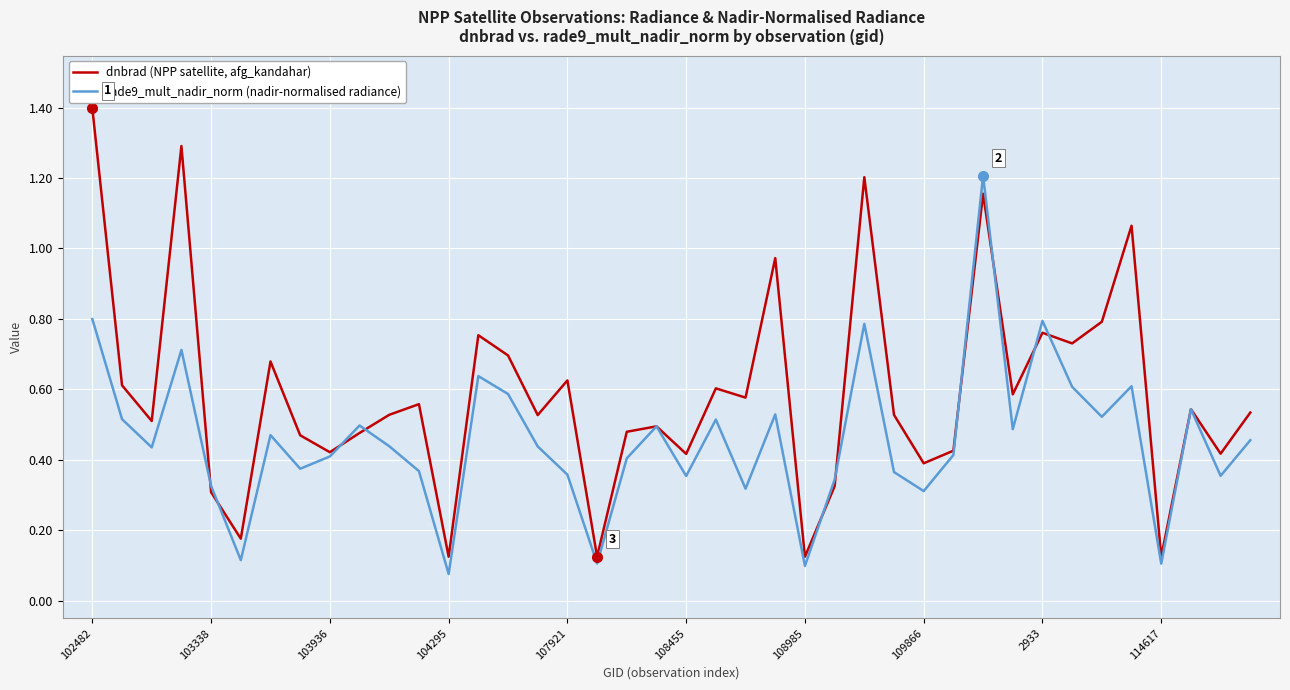

What is the greatest value displayed?

1.4